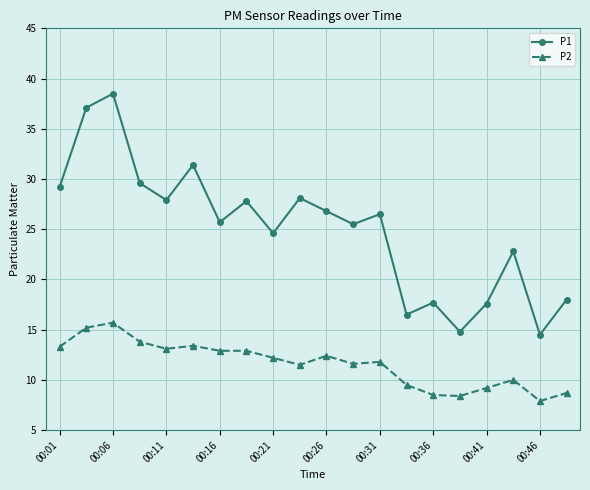

In P1, how many points are higher than both neighbors (excluding endpoints)?

7